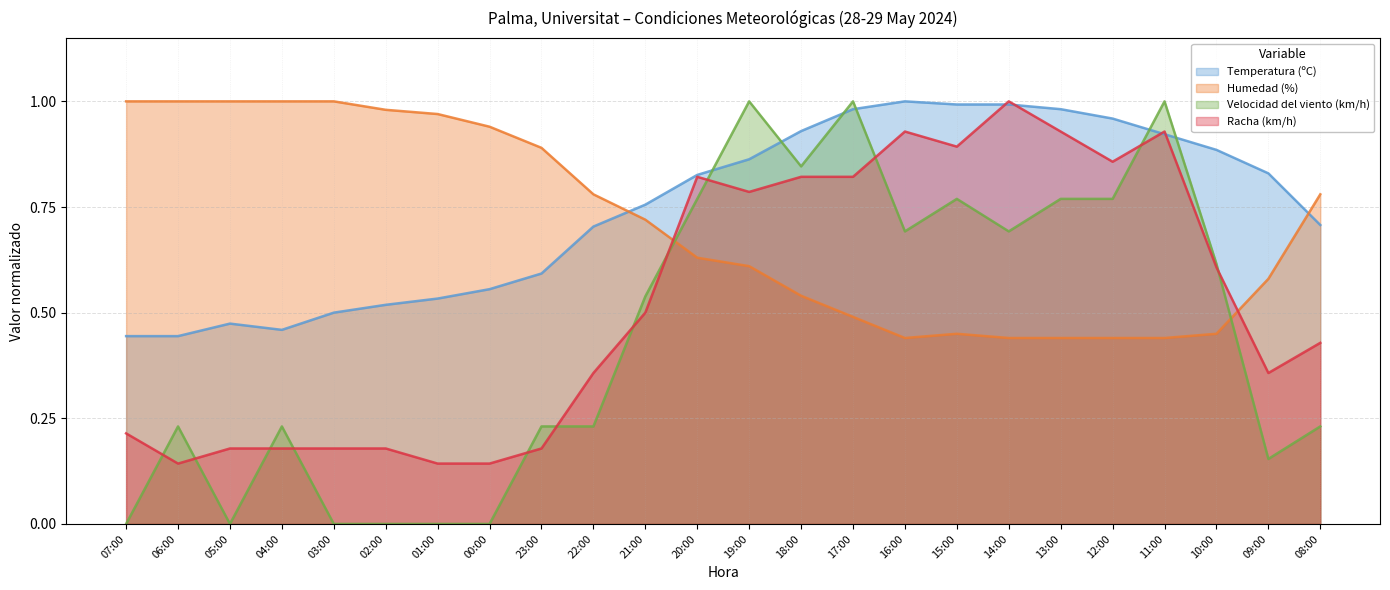

How many lines are shown in the chart?

4